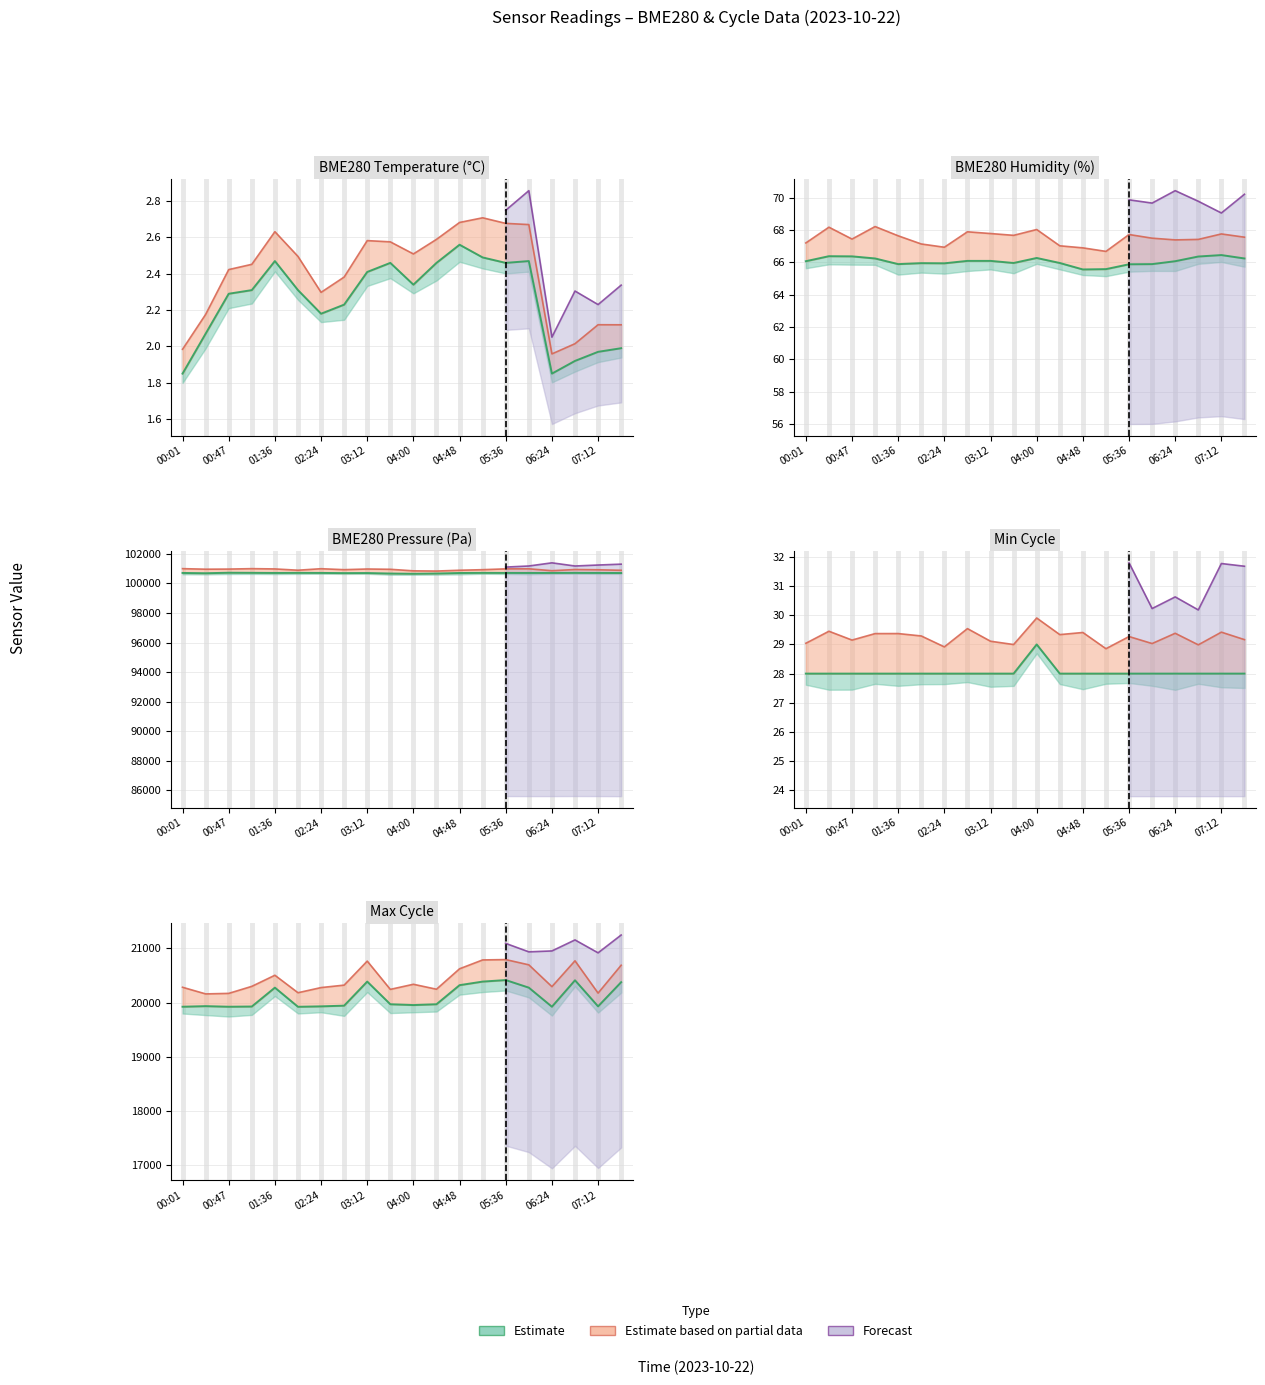

Read the BME280_pressure_scaled value at 04:24.

100674.9